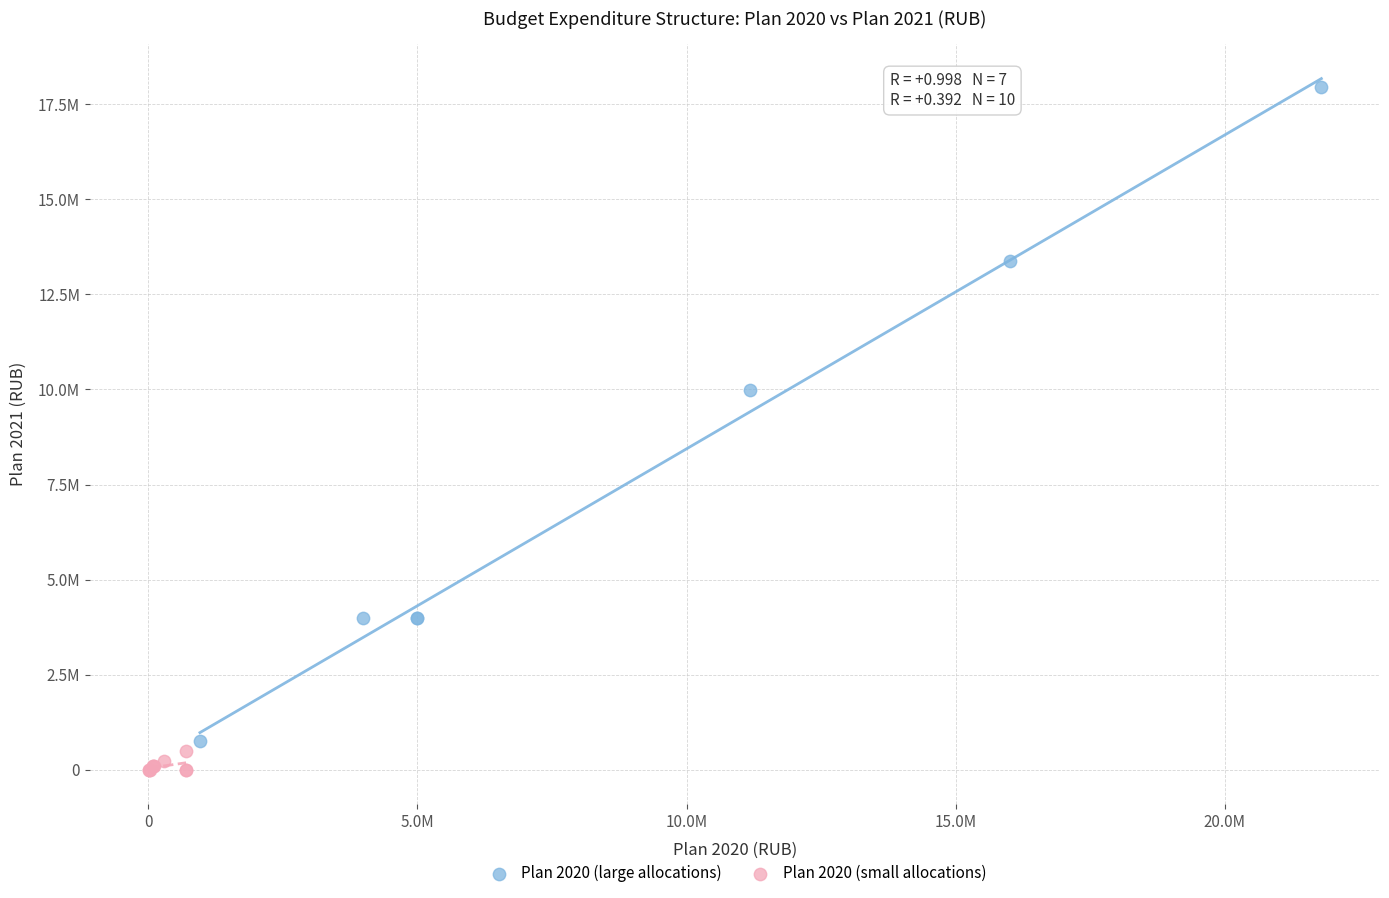

Which series reaches the maximum Y coordinate?

Plan 2020 (large allocations)